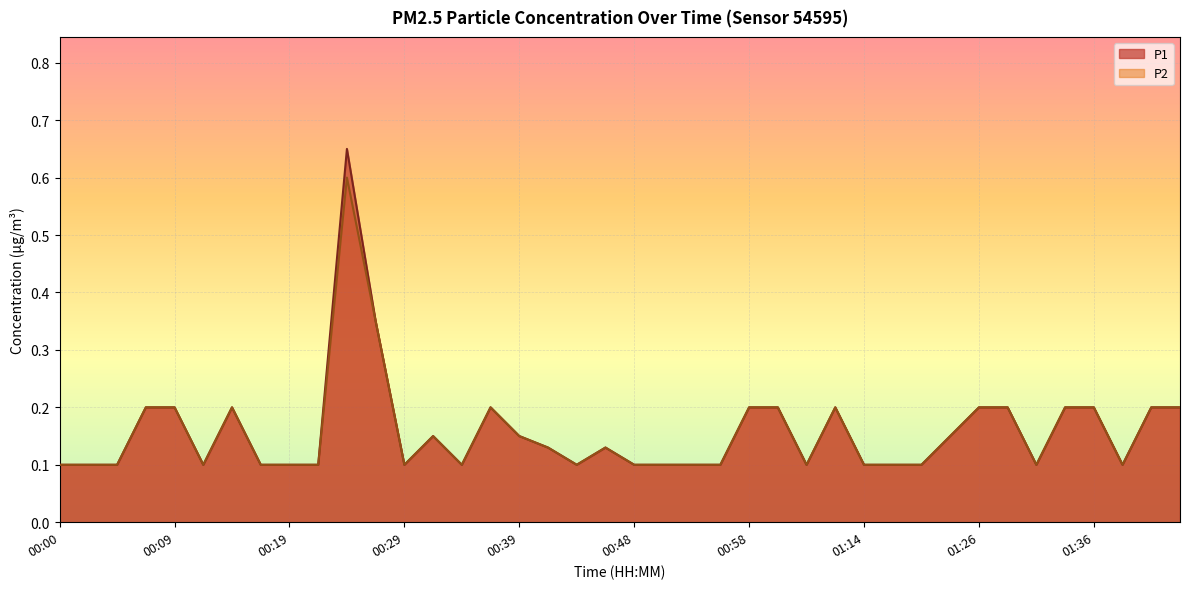

True or false: P2 has more than 2 interior local peaks.

True